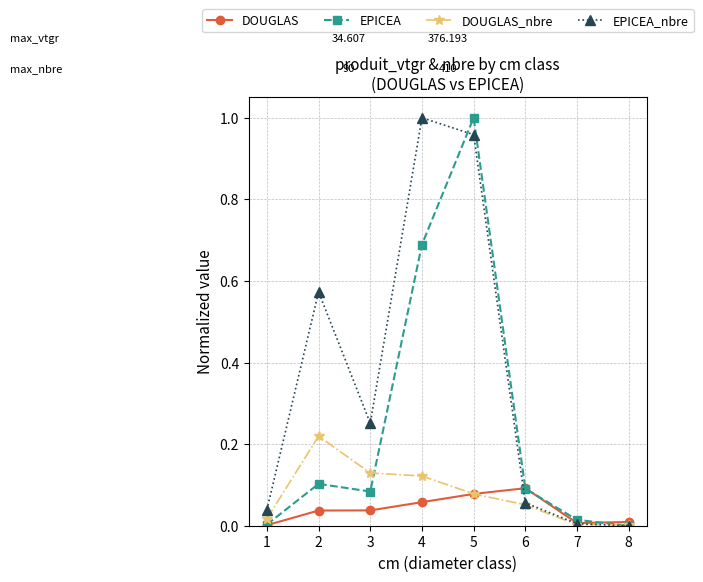

What are all the series names shown in the legend?

DOUGLAS, EPICEA, DOUGLAS_nbre, EPICEA_nbre